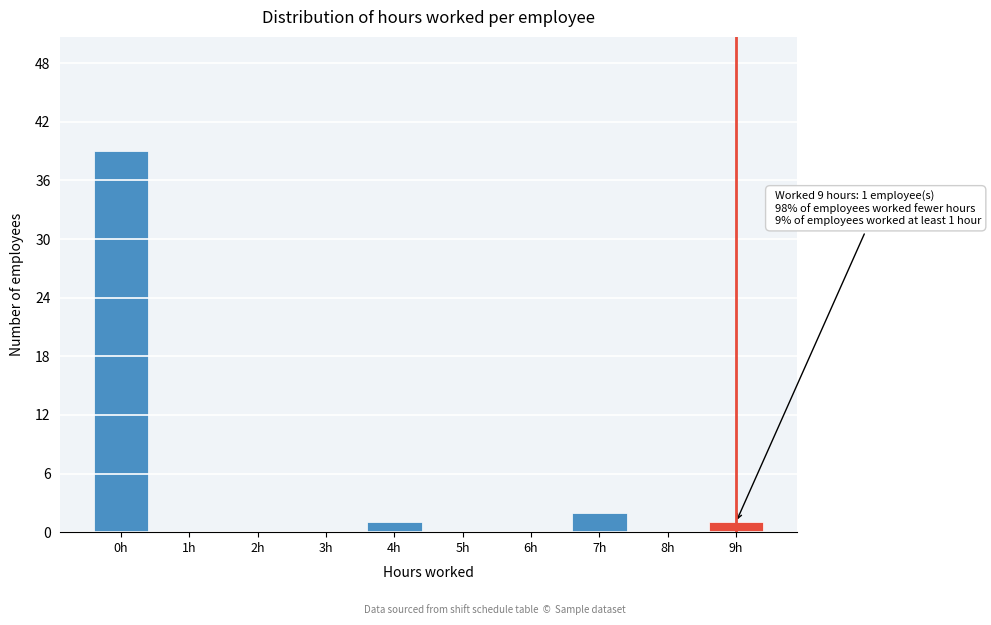

Reading left to right, list all the values displayed in this chart.

0h=39	1h=0	2h=0	3h=0	4h=1	5h=0	6h=0	7h=2	8h=0	9h=1